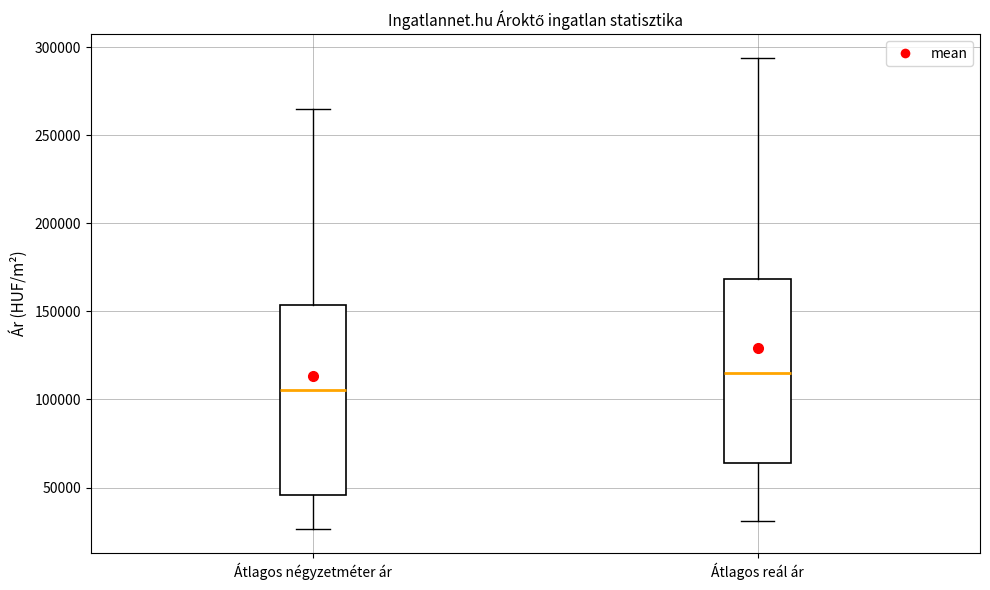

Reading left to right, read every box against the y-axis: the position of its median line, the range the box covers, and the ends of its whiskers. The values are not printed on the chart, so give them approximately, as read against the axis.

Átlagos négyzetméter ár: median 105000, box 45000 to 155000, whiskers 25000 to 265000
Átlagos reál ár: median 115000, box 65000 to 170000, whiskers 30000 to 295000